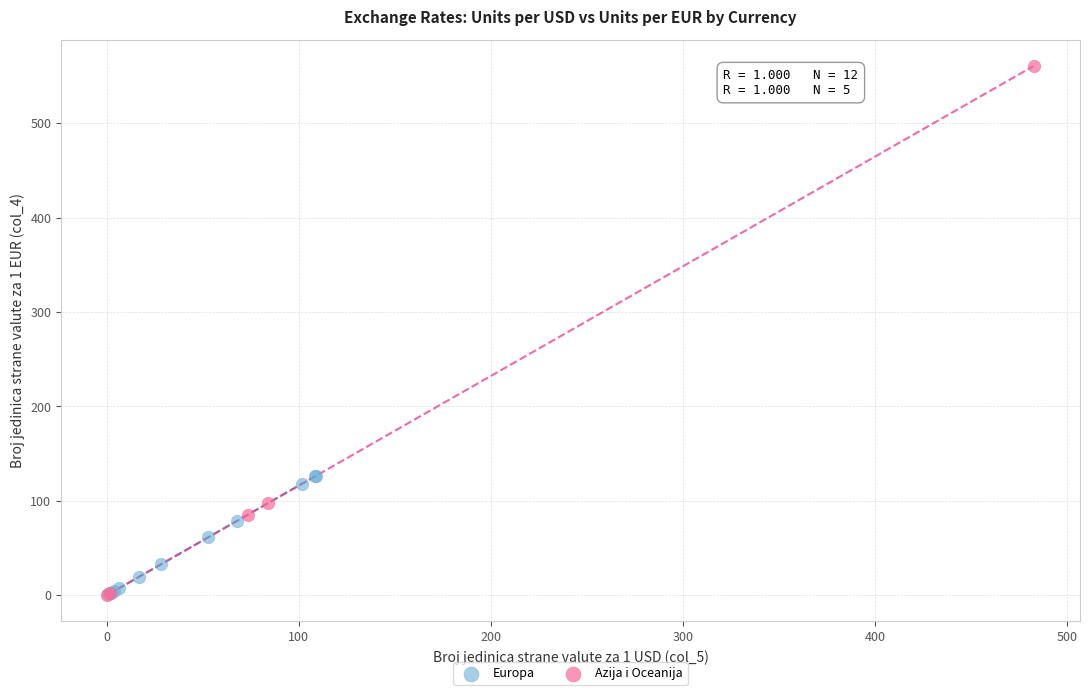

Which series contains the highest Y value?

Azija i Oceanija